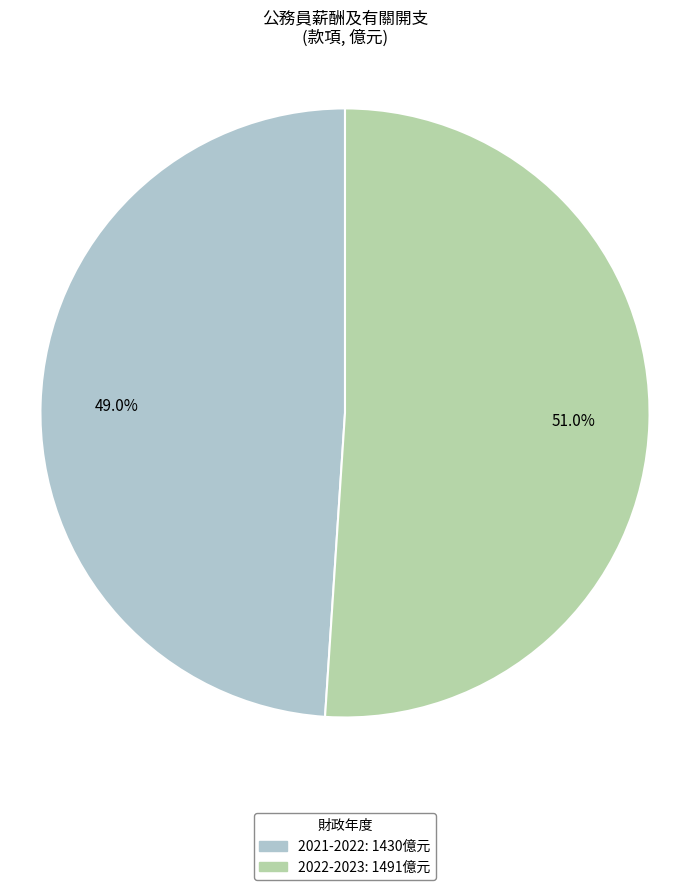

Do 2022-2023 and 2021-2022 together represent more than half of the pie?

Yes